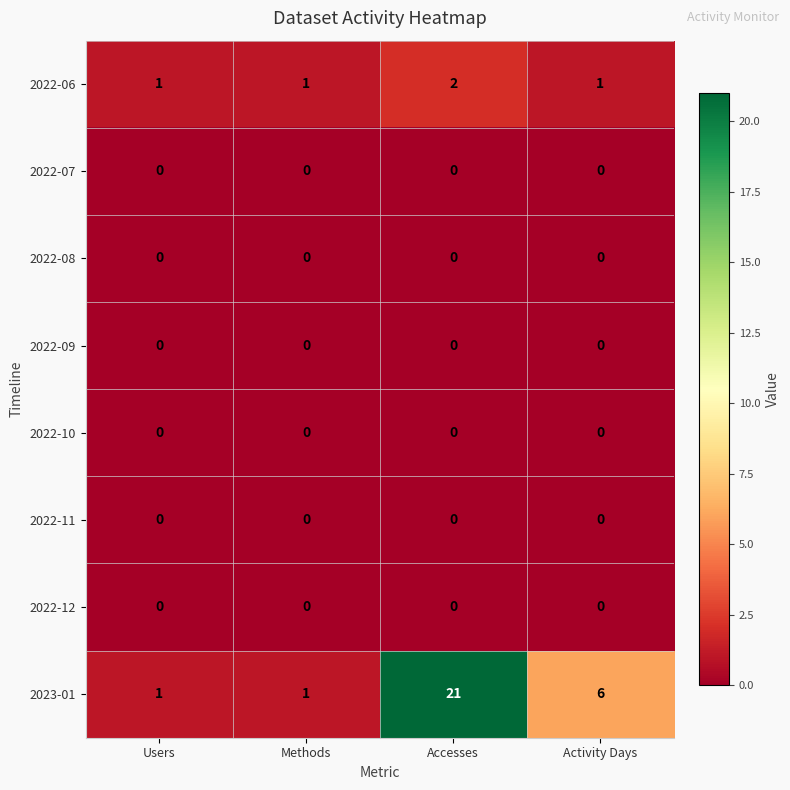

Which series has the largest total across all categories?

2023-01